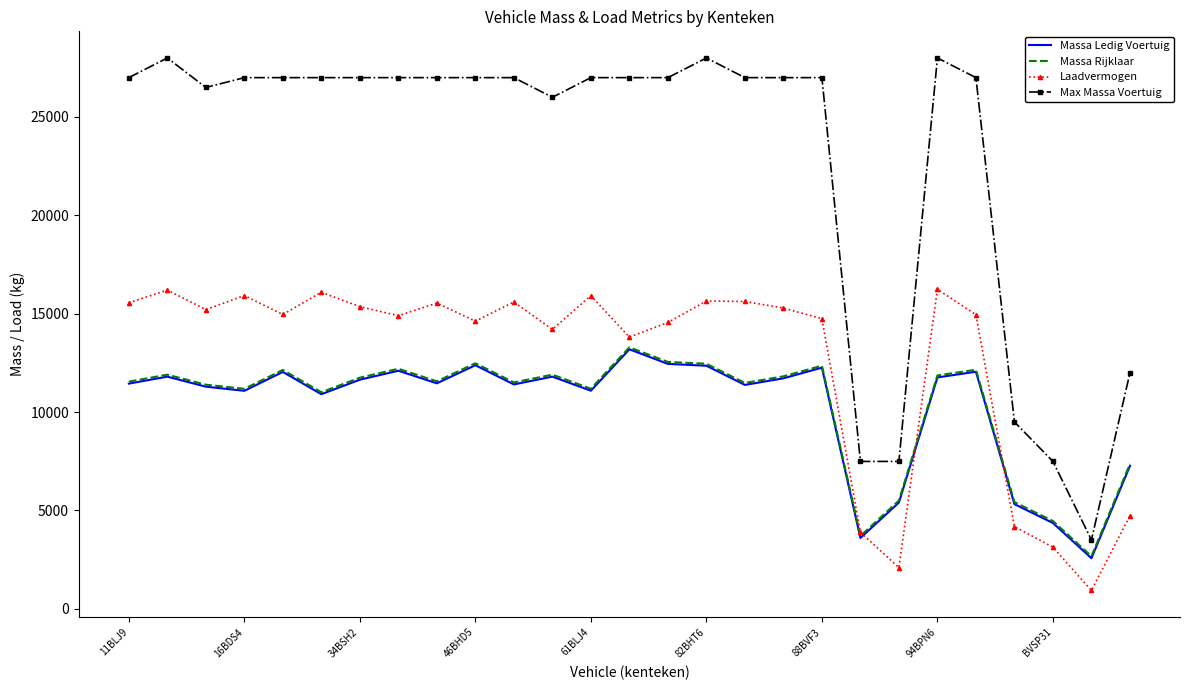

Which series has the largest range (max minus min)?

Max Massa Voertuig